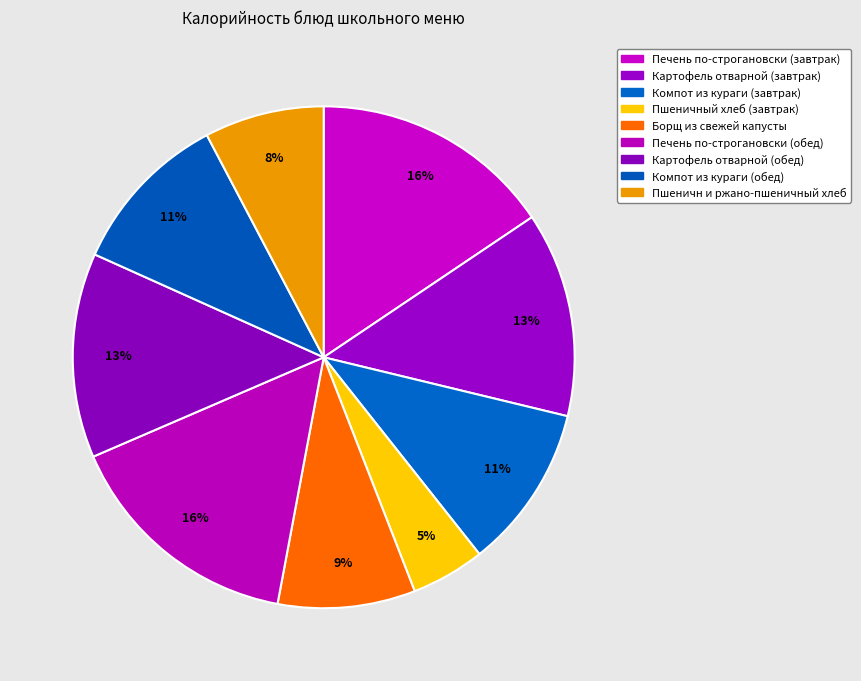

How many segments does this pie chart have?

9